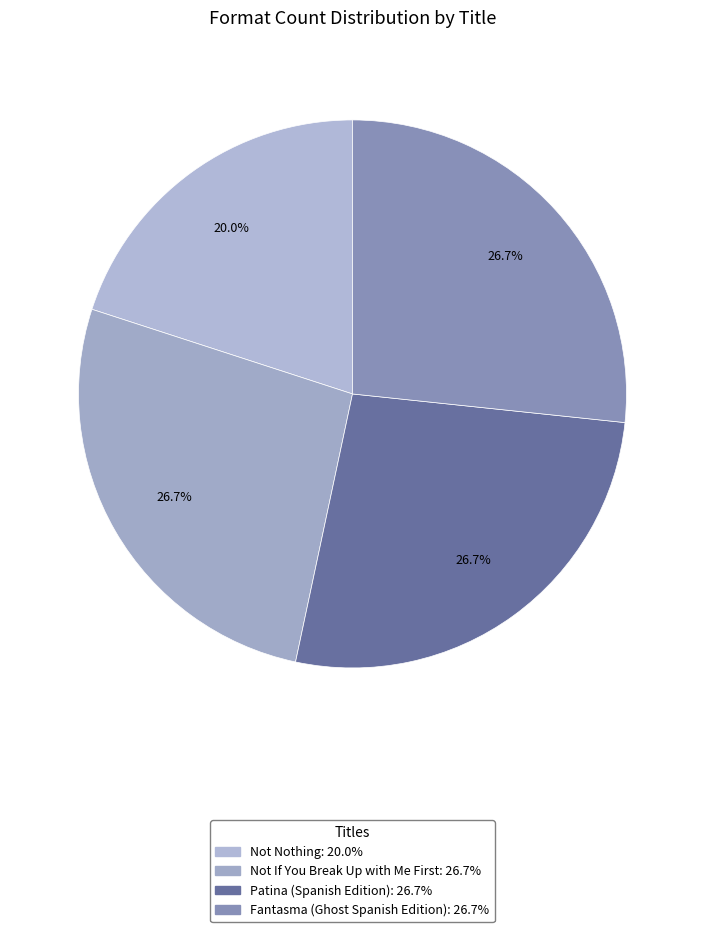

The Not Nothing slice represents 14% of the pie. True or false?

False